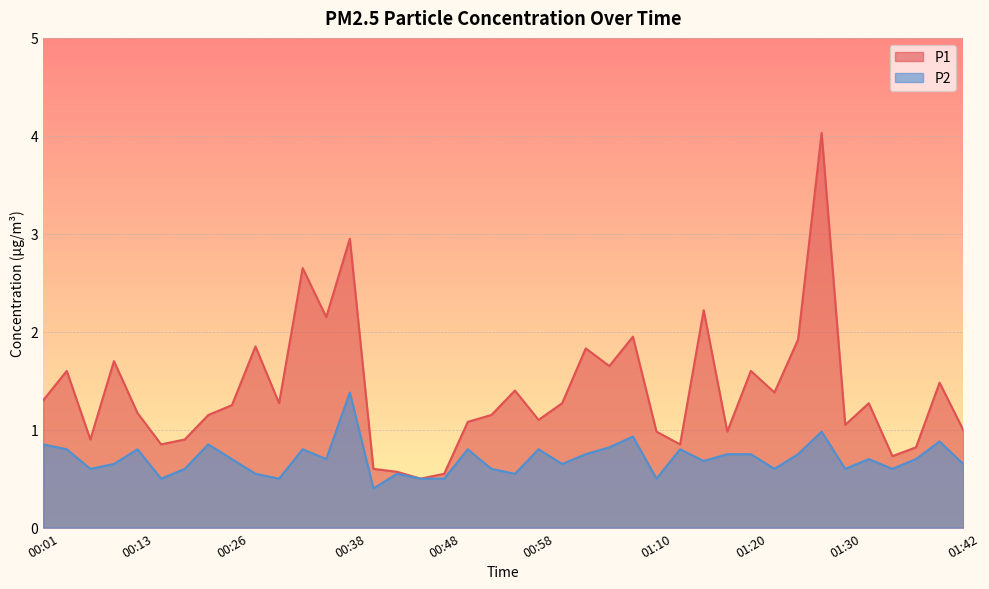

At how many categories does at least one series exceed 2?

5